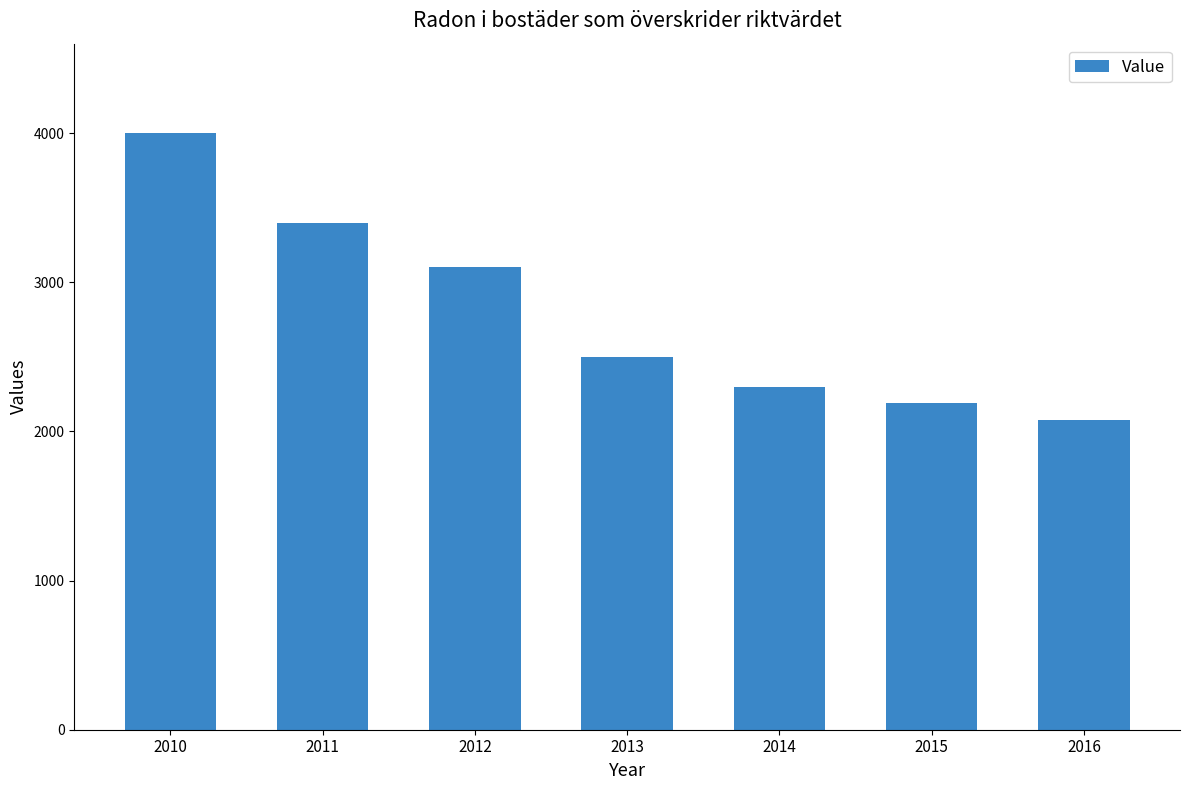

How many values are below 2500?

3